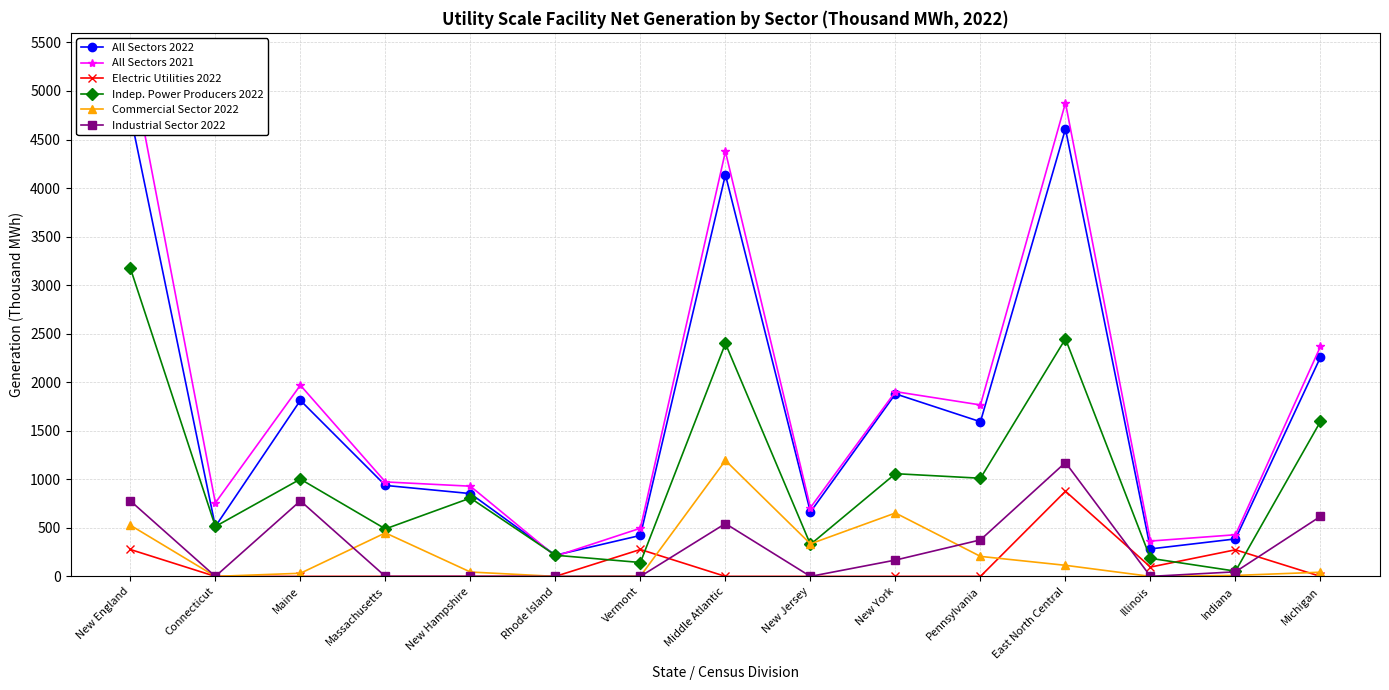

What is the label of the 12th point from the left?

East North Central